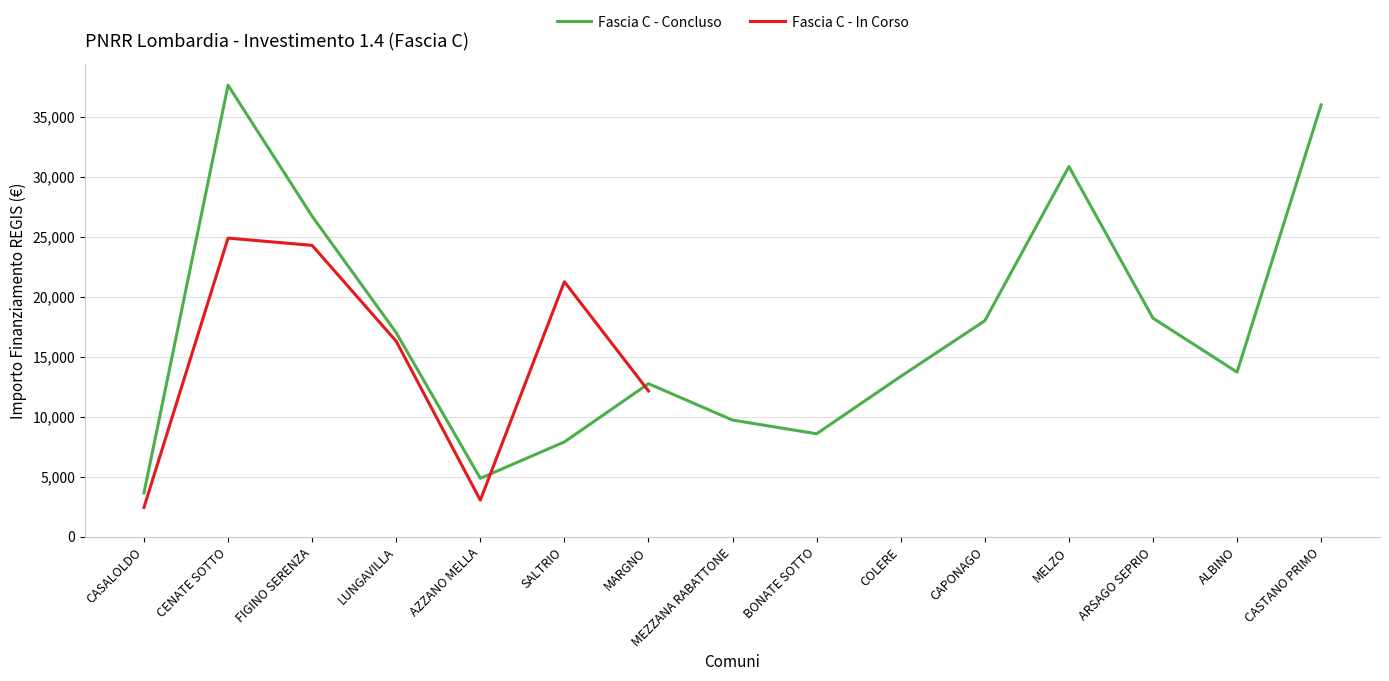

What is the maximum value shown in the chart?

24887